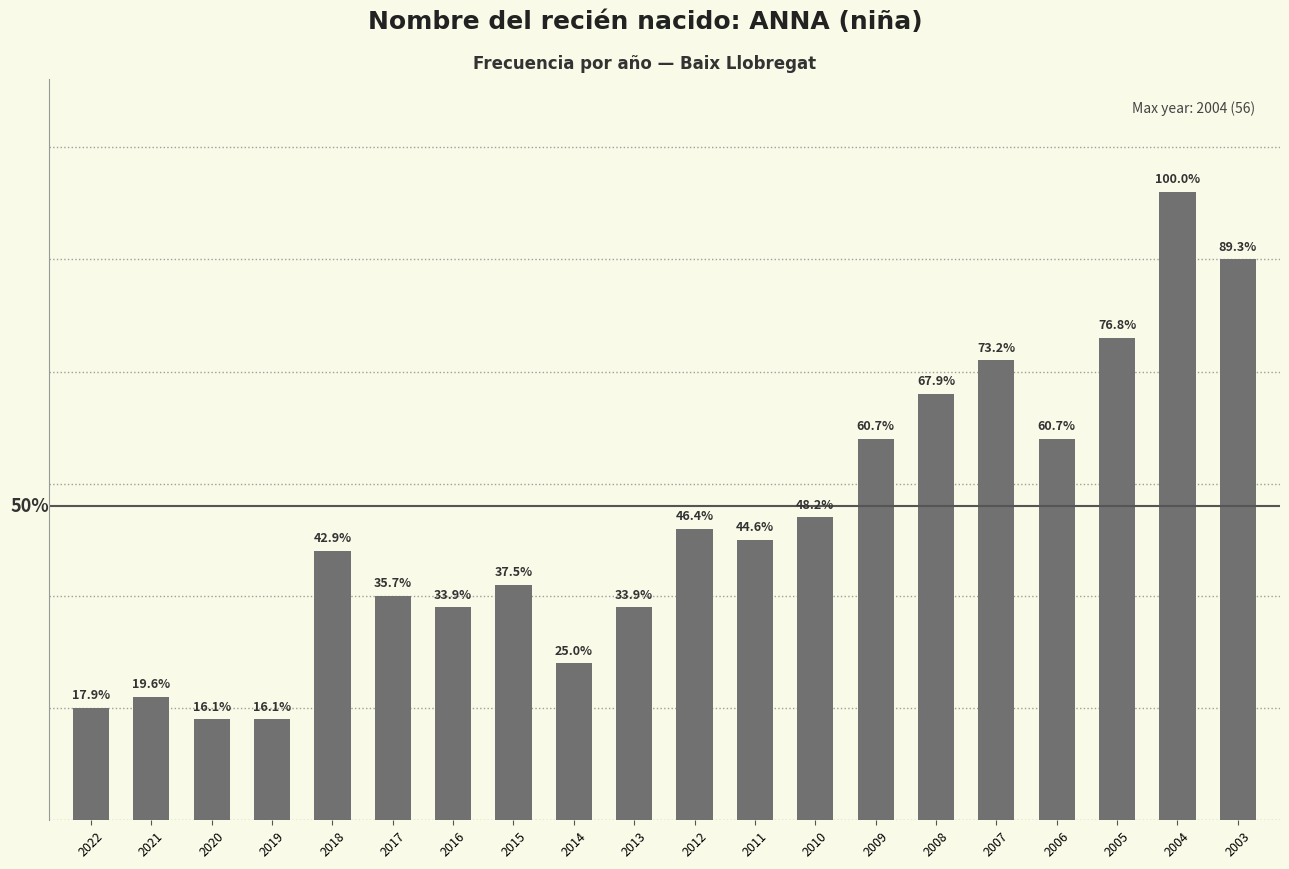

Does the chart contain any negative values?

No